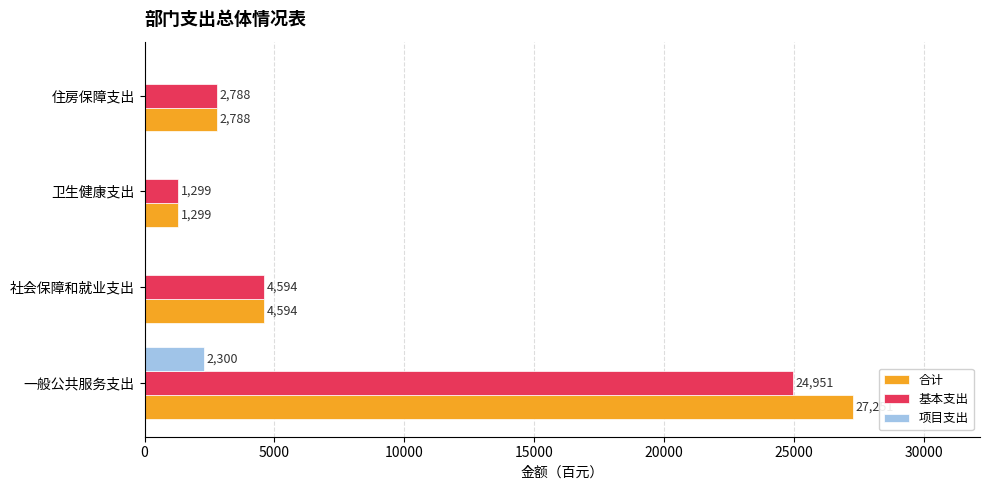

How many values in 项目支出 are above zero?

1